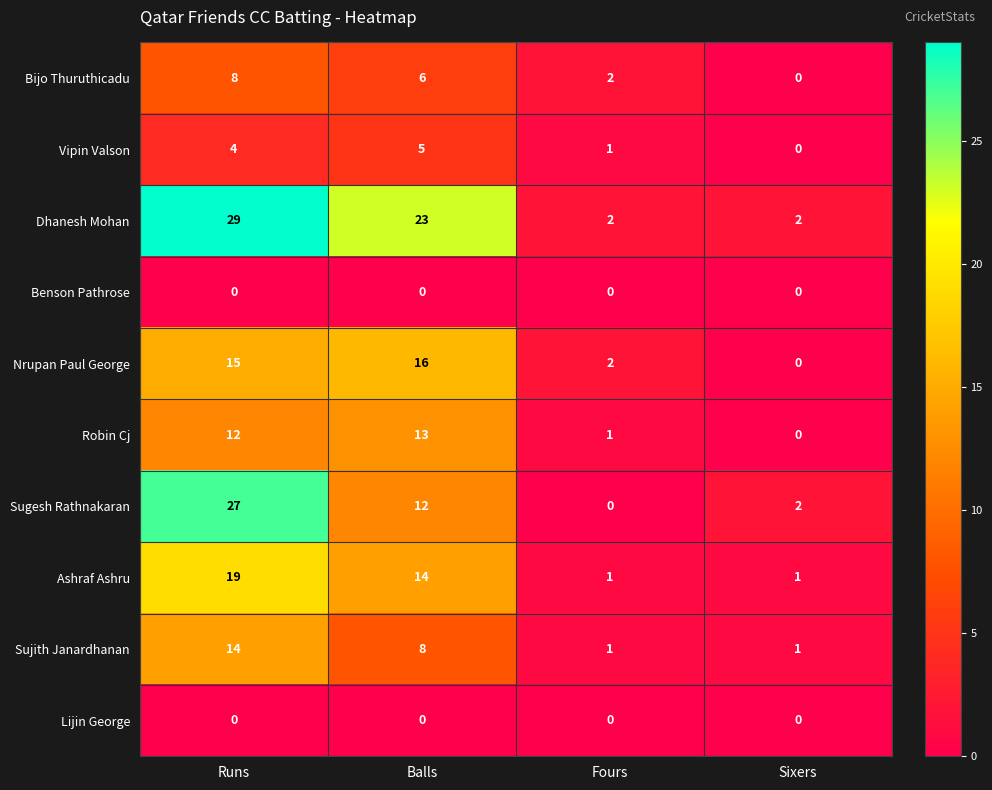

At how many categories does at least one series exceed 11?

2